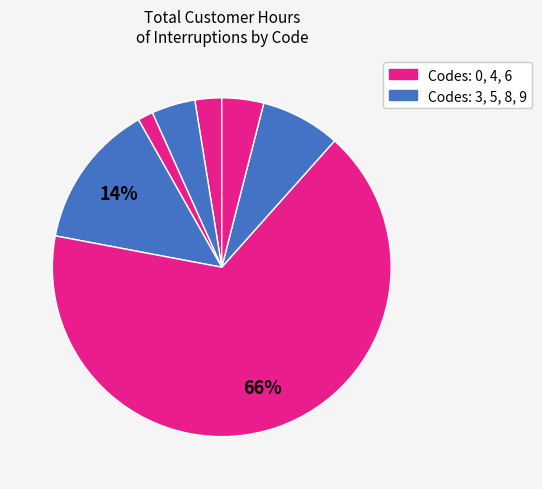

How many segments does this pie chart have?

7